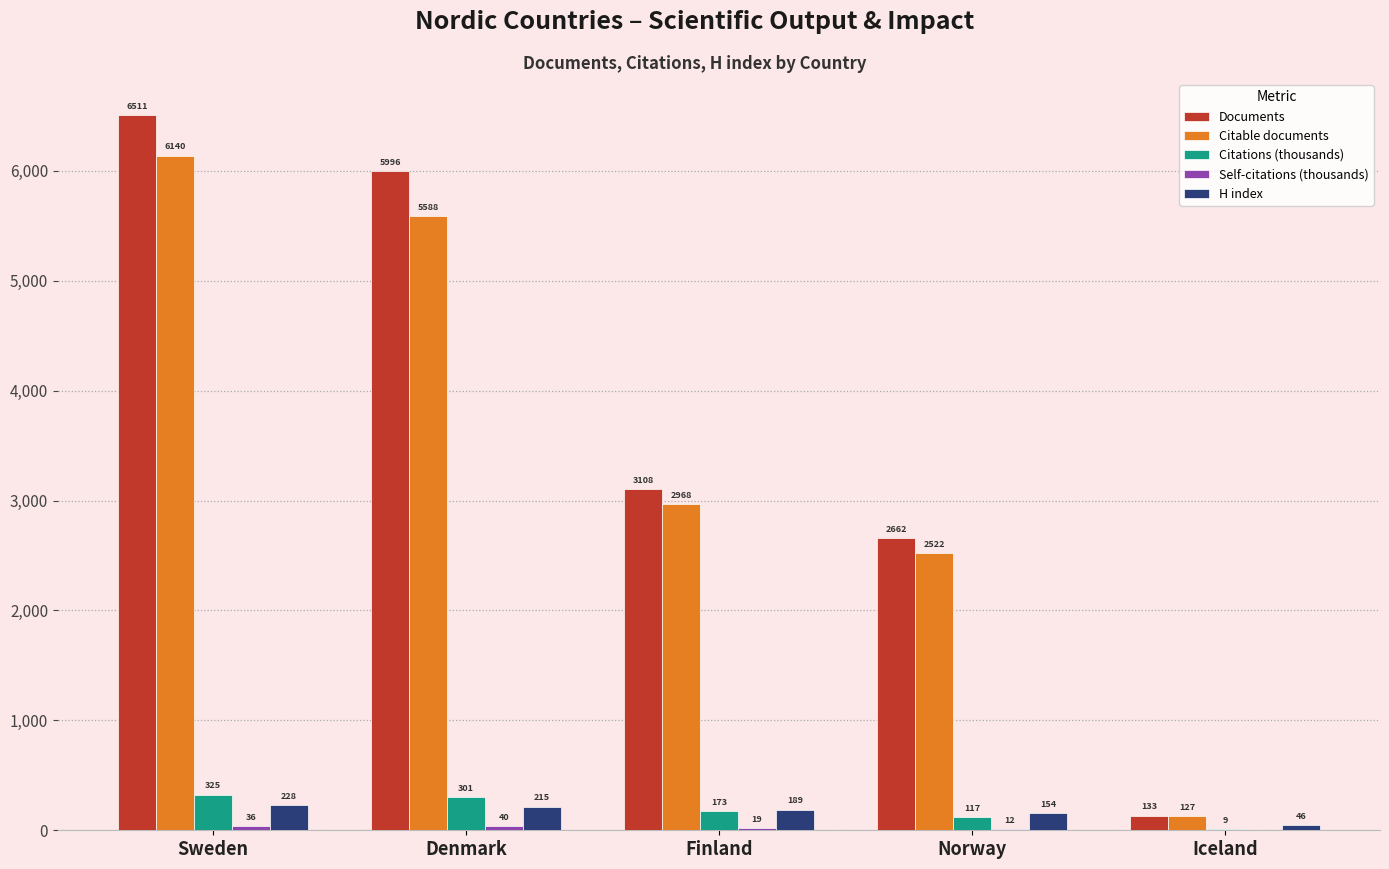

What is the maximum value for Citations (thousands)?

325.2